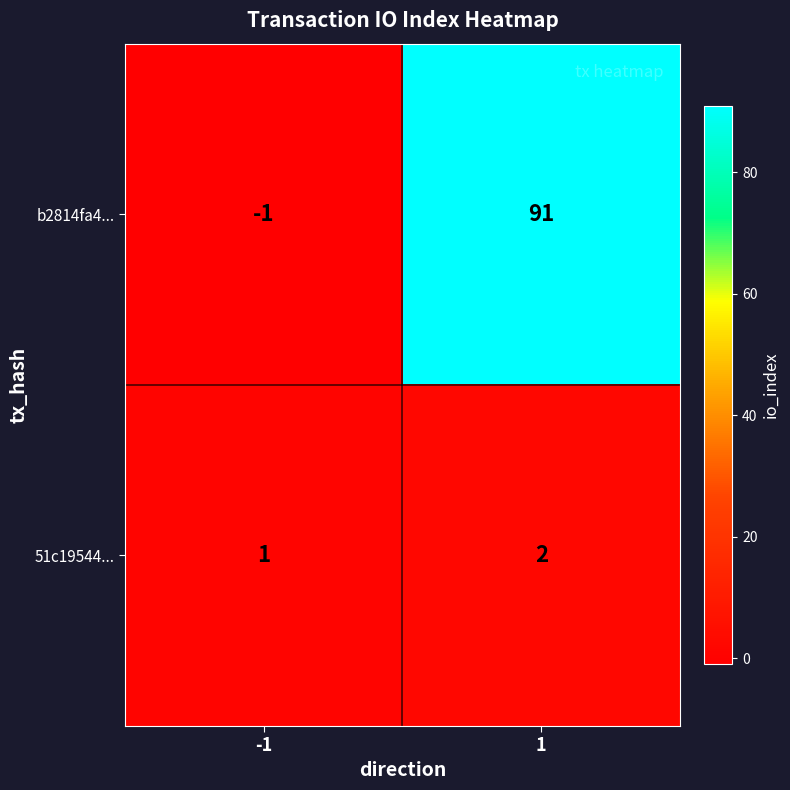

What is the difference between the highest and lowest values at 1?

89